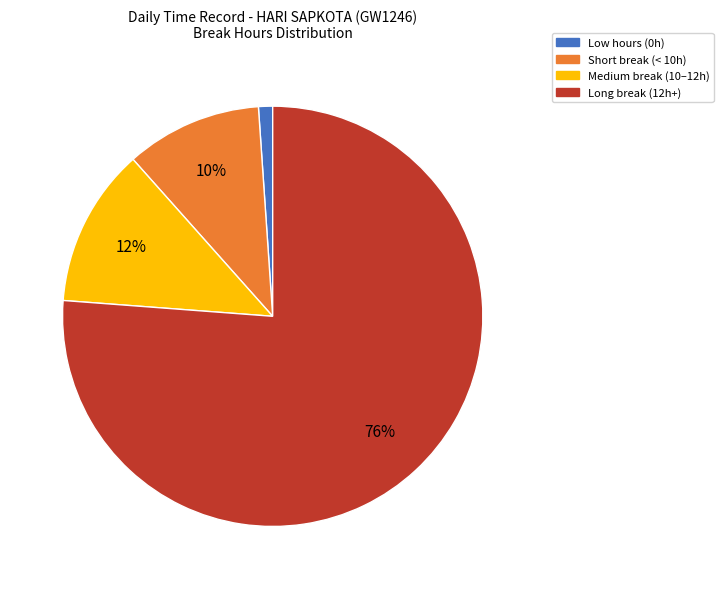

Is there a majority slice in this chart?

Yes